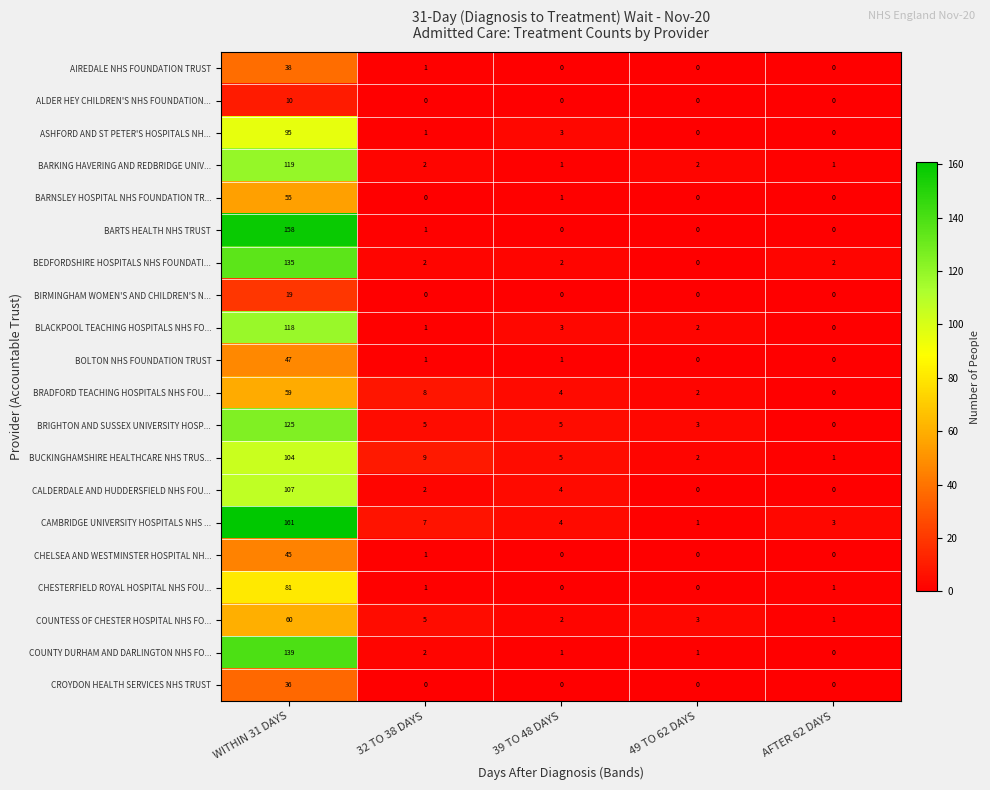

What is the sum of all BRIGHTON AND SUSSEX UNIVERSITY HOSP... values?

138